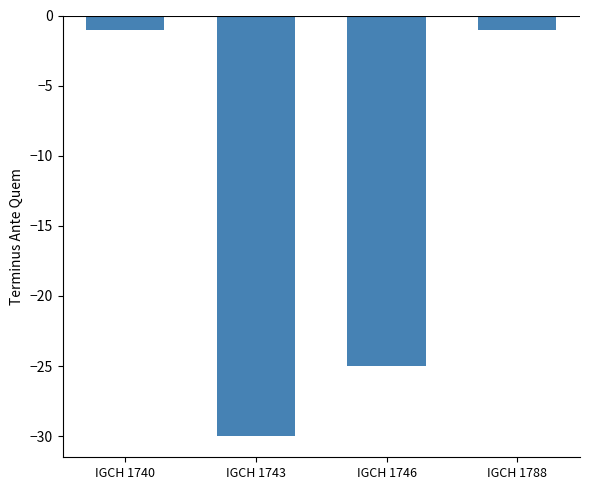

How many series are shown in this chart?

1